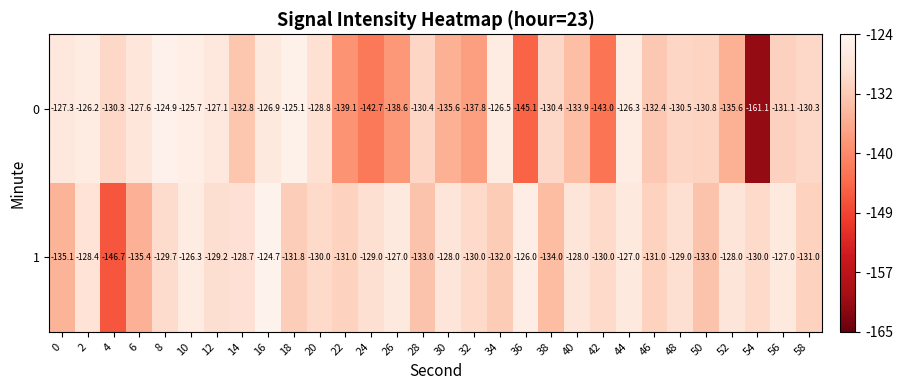

Is the value of 1 at 6 greater than the value of 0 at 8?

No